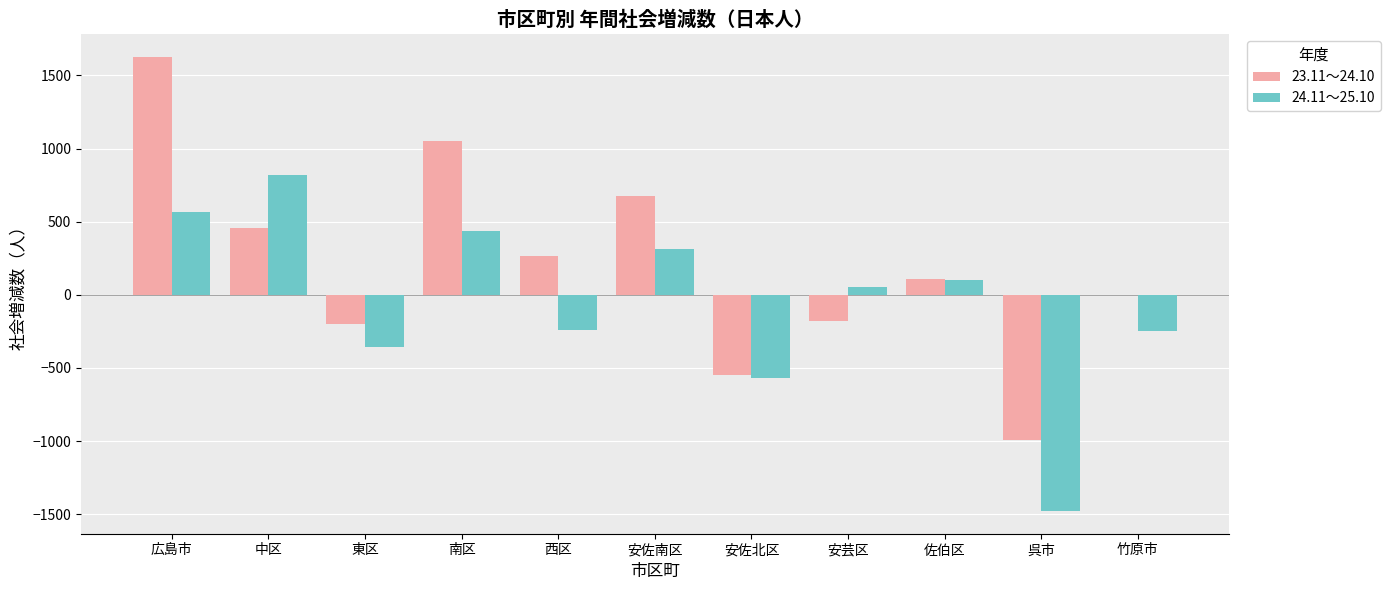

Are the bars horizontal?

No